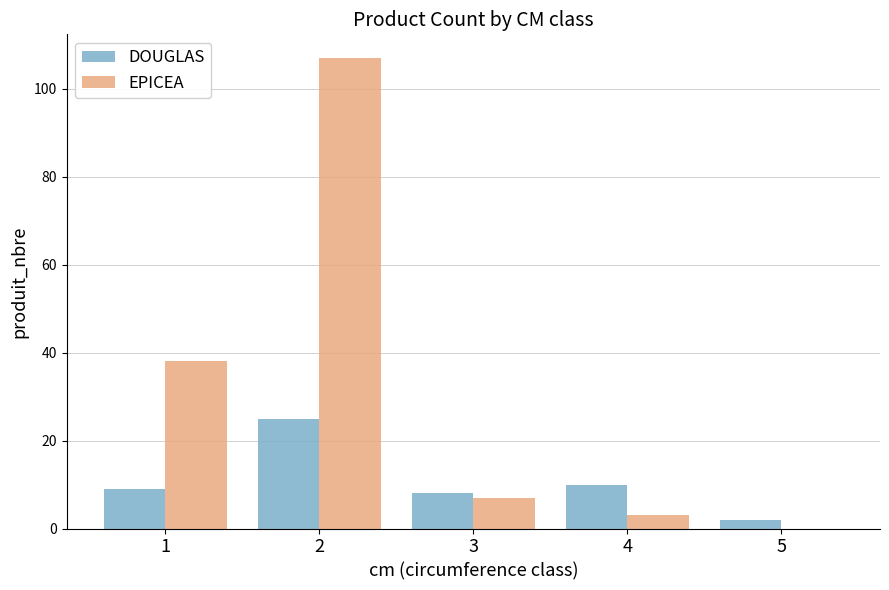

Does the chart contain stacked bars?

No